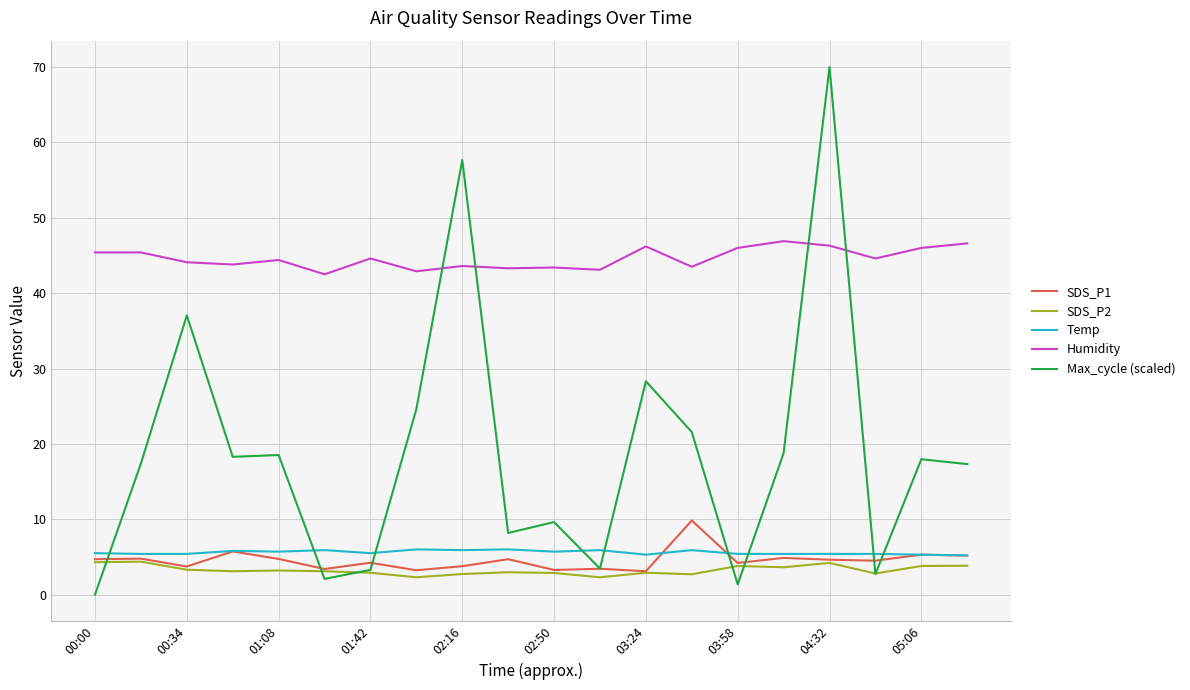

Which series ends up on top after the final intersection of Max_cycle (scaled) and Temp?

Max_cycle (scaled)